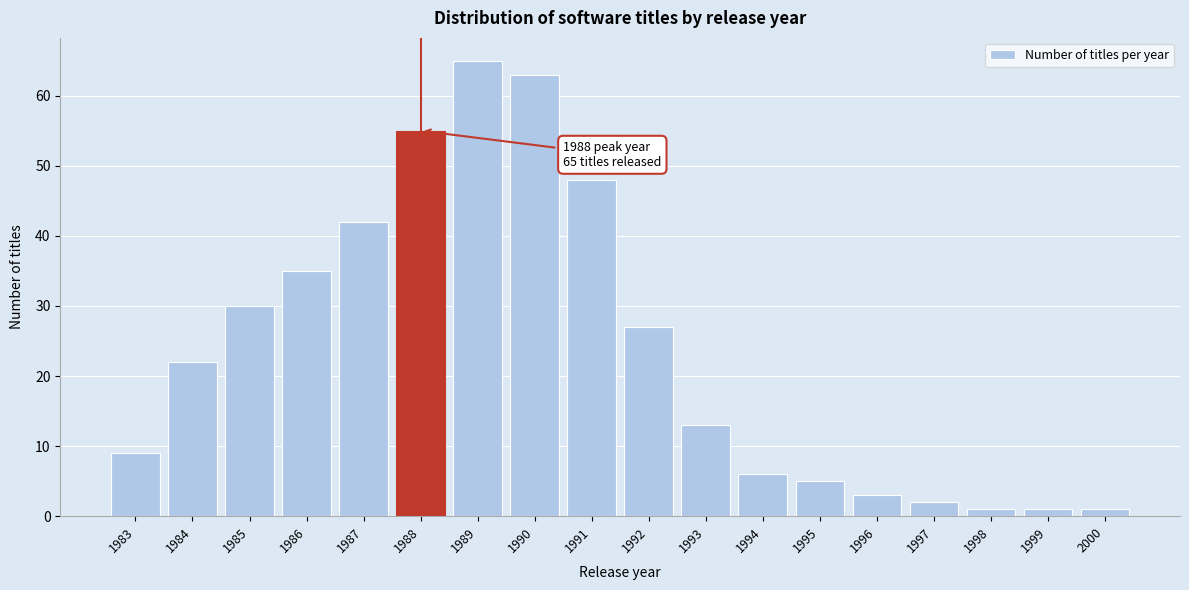

Reading left to right, what are all the values shown in this chart?

9	22	30	35	42	55	65	63	48	27	13	6	5	3	2	1	1	1